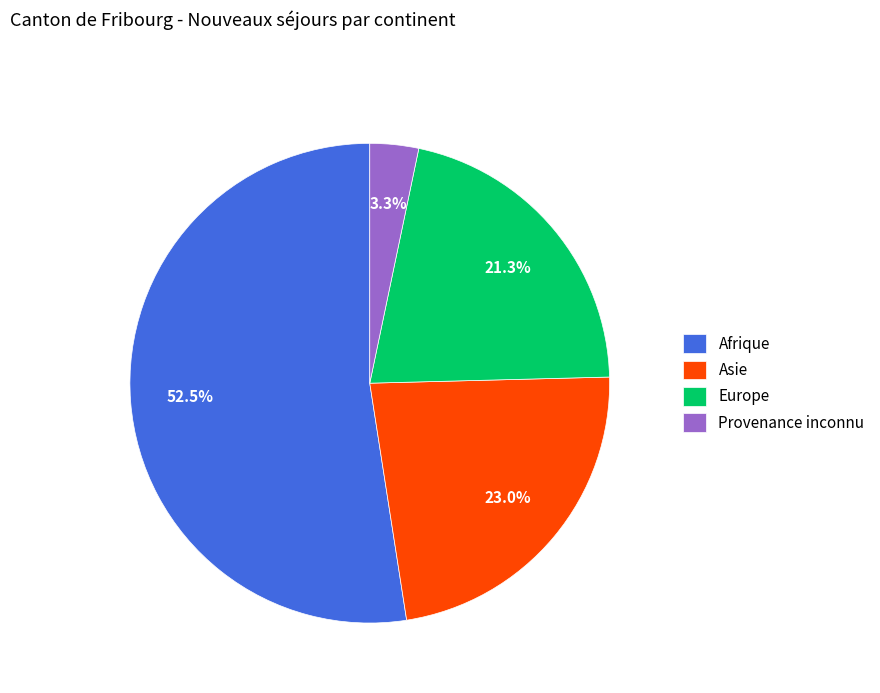

How many slices are in this pie chart?

4